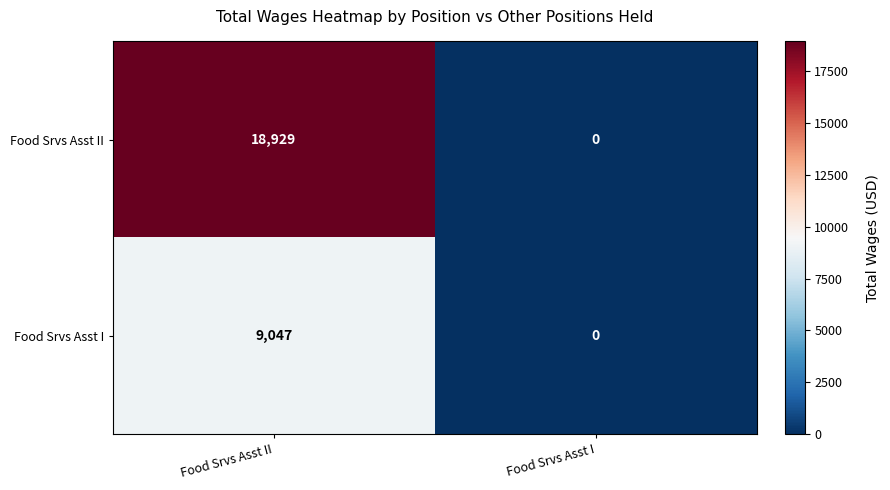

How many distinct data groups are displayed?

2